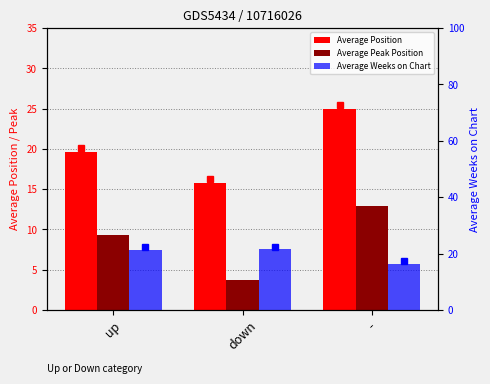

At which label does Average Peak Position reach its minimum?

down